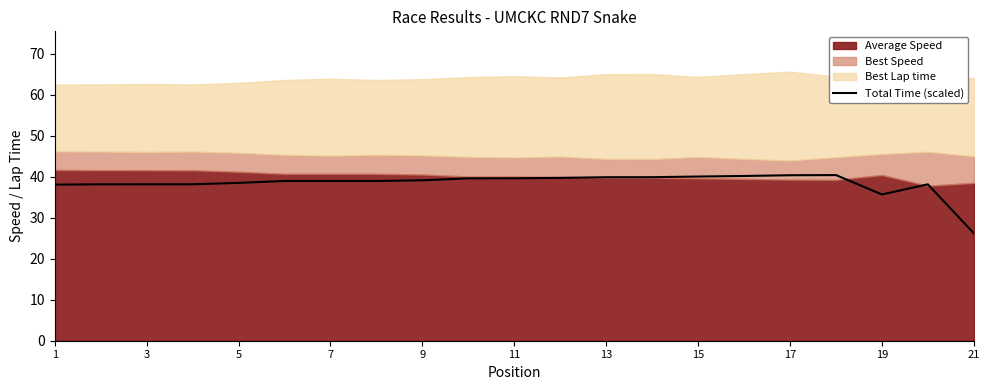

What is the difference between the maximum and second lowest values?

4.7